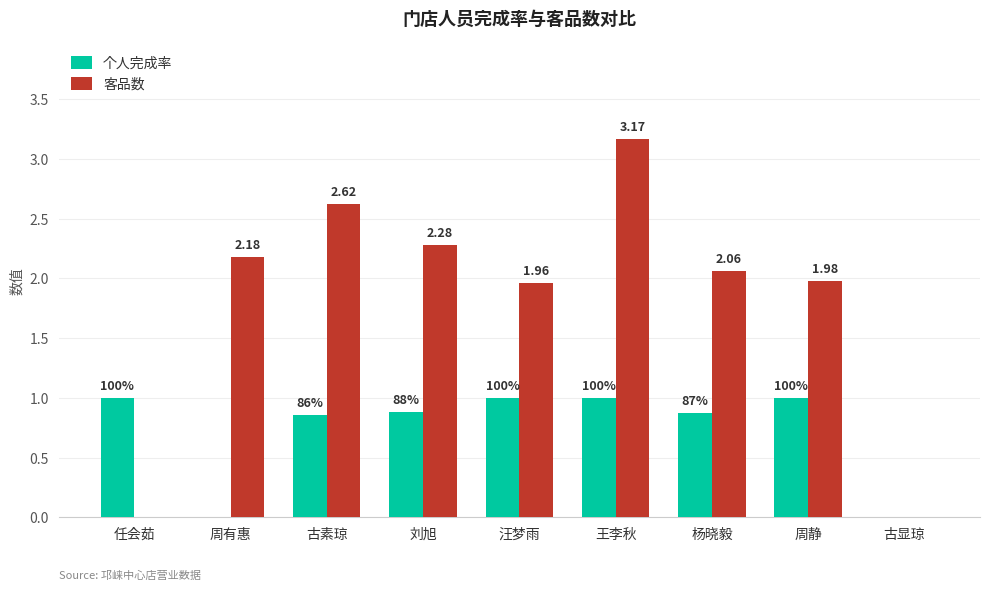

Is the value of 客品数 at 杨晓毅 greater than the value of 个人完成率 at 杨晓毅?

Yes